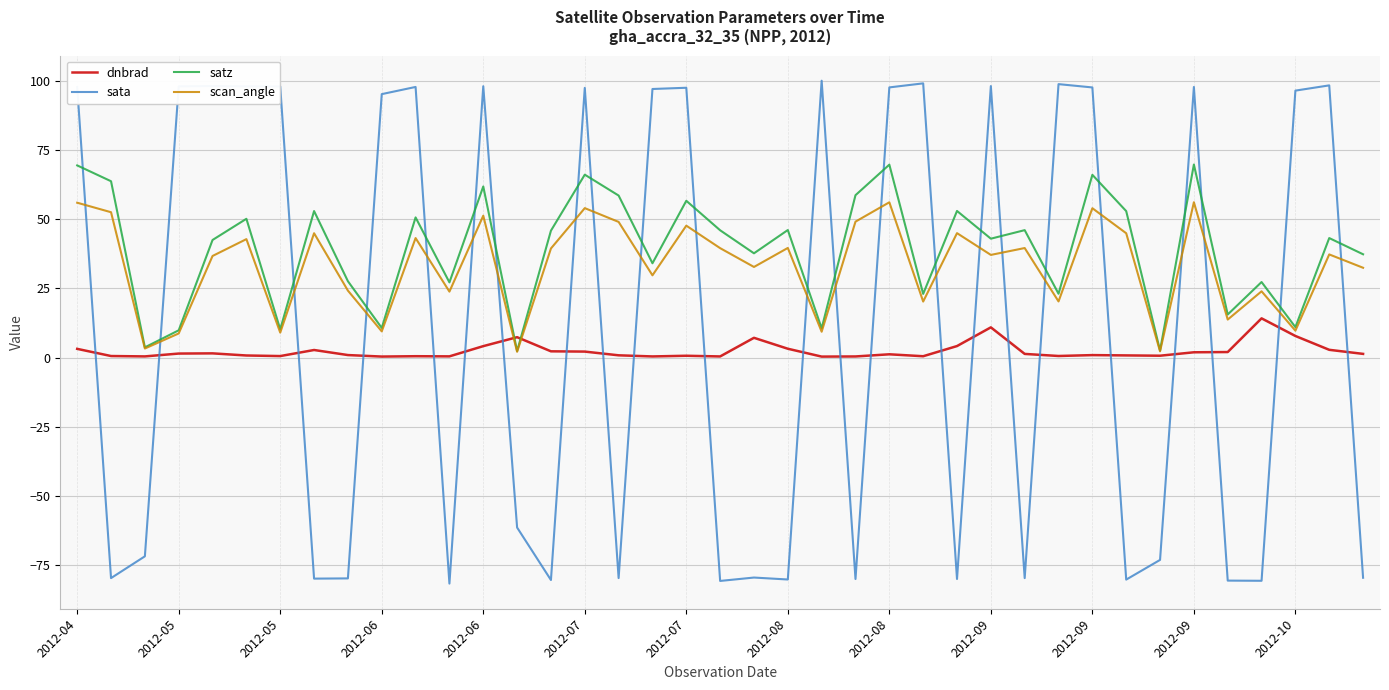

Which series has the largest range (max minus min)?

sata